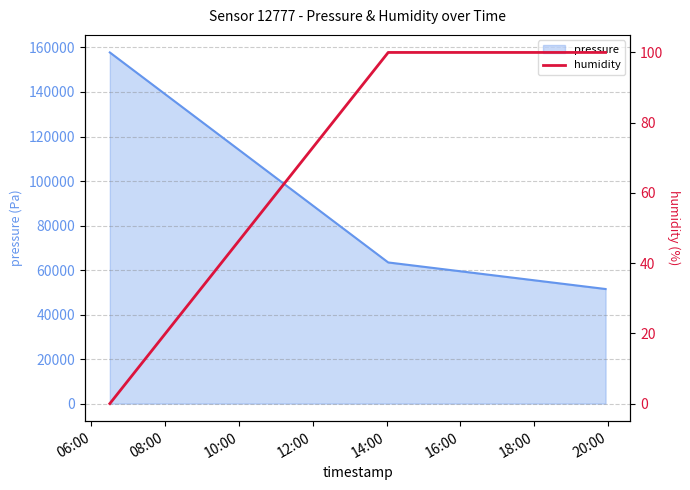

What is the minimum value for pressure?

51482.2